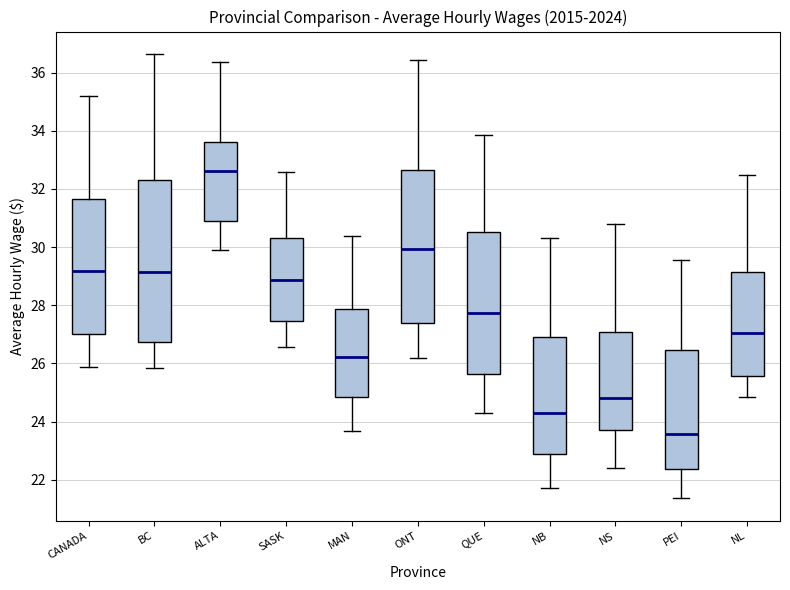

Comparing the boxes themselves (not the whiskers), which one is the tallest?

BC